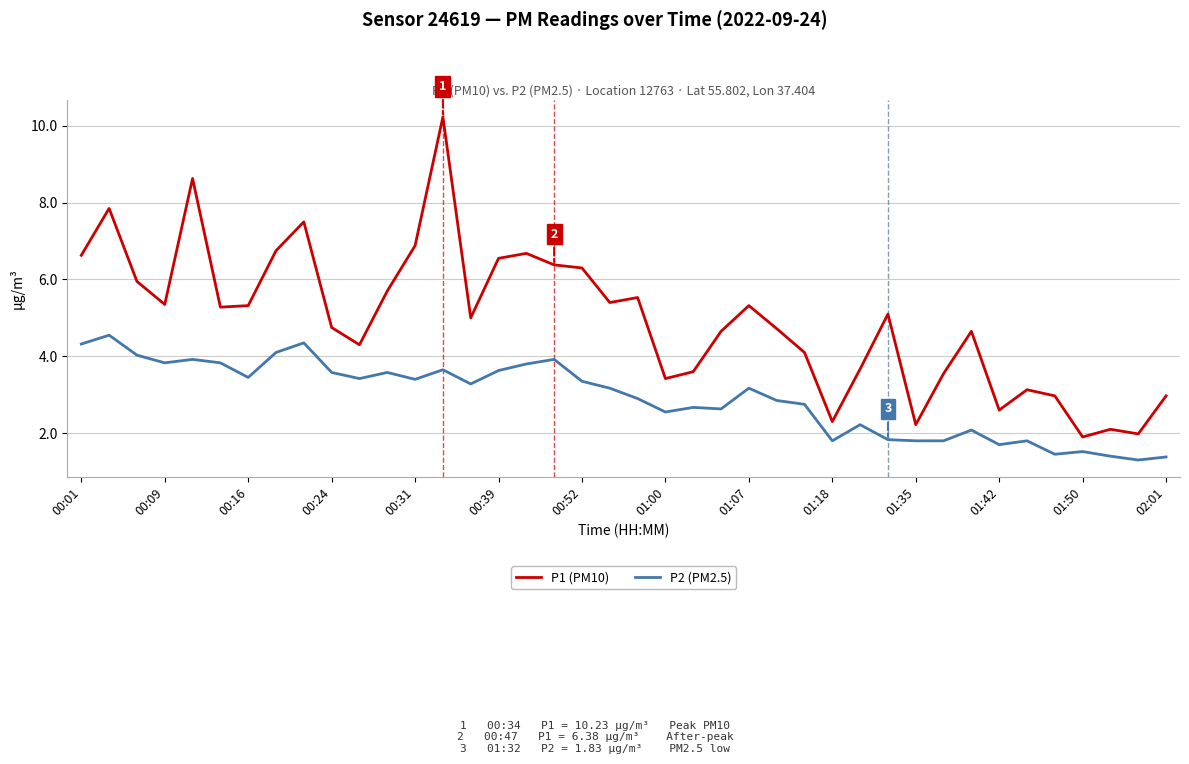

What is the highest value of the P1 (PM10) series?

10.2